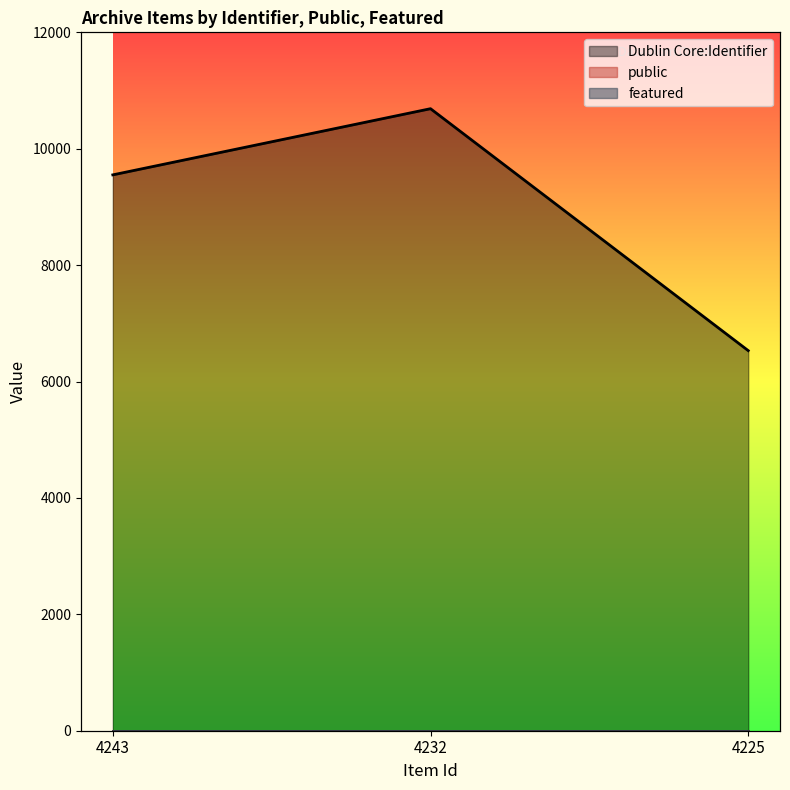

What is the approximate value of Dublin Core:Identifier at 4243?

9551